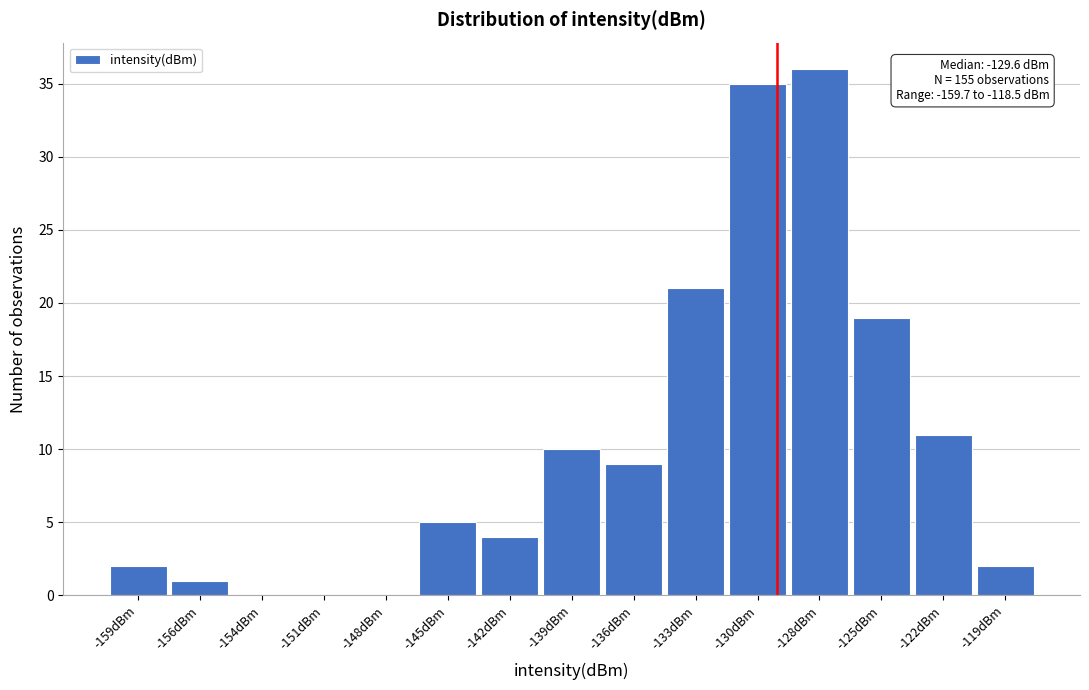

Reading left to right, transcribe all the data shown in this chart.

-159dBm=2	-156dBm=1	-154dBm=0	-151dBm=0	-148dBm=0	-145dBm=5	-142dBm=4	-139dBm=10	-136dBm=9	-133dBm=21	-130dBm=35	-128dBm=36	-125dBm=19	-122dBm=11	-119dBm=2